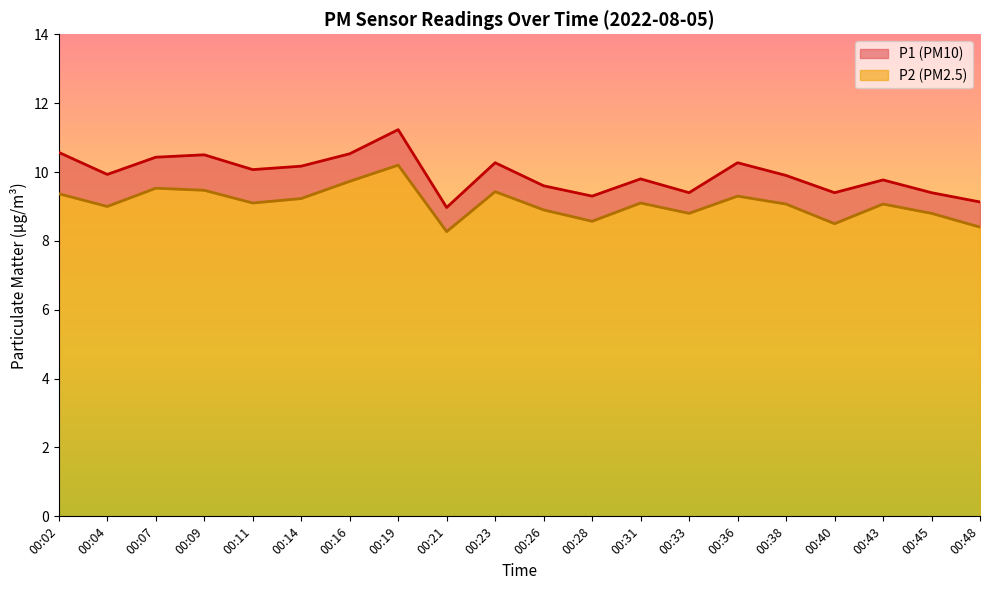

Which series has the largest range (max minus min)?

P1